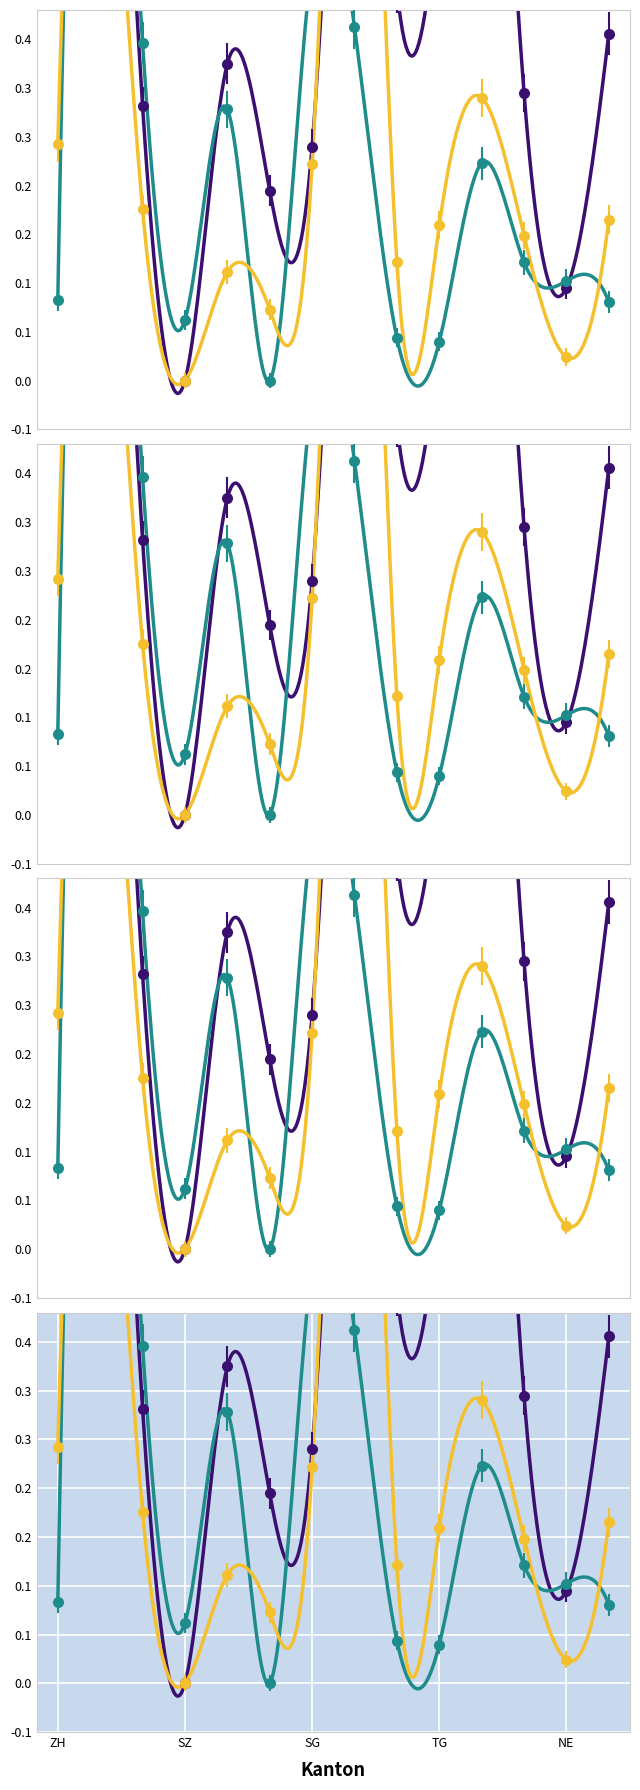

Is it true that Grasland Beitraege (Fr.) equals 0.0 at AG?

False